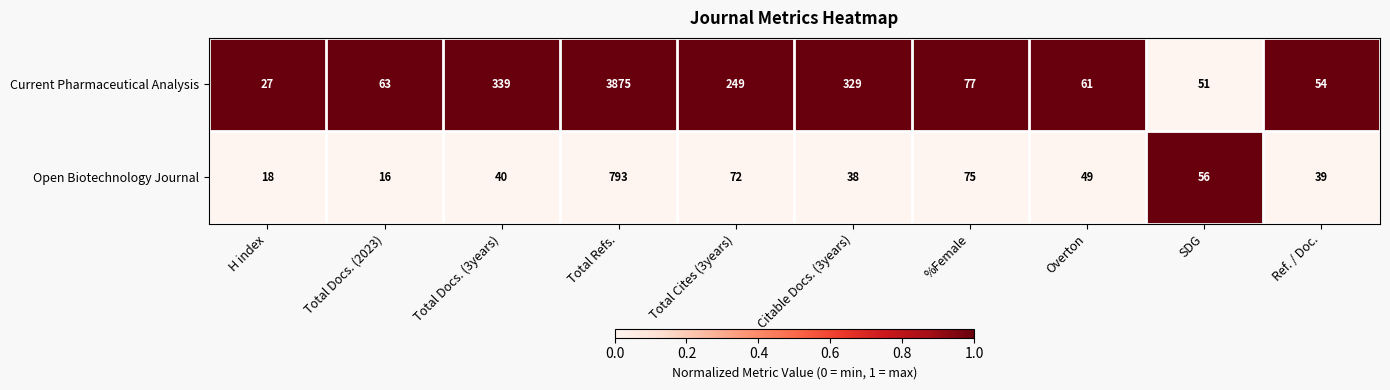

Reading right to left, extract all data points from this chart.

Current Pharmaceutical Analysis: Ref. / Doc.=54	SDG=51	Overton=61	%Female=77	Citable Docs. (3years)=329	Total Cites (3years)=249	Total Refs.=3875	Total Docs. (3years)=339	Total Docs. (2023)=63	H index=27
Open Biotechnology Journal: Ref. / Doc.=39	SDG=56	Overton=49	%Female=75	Citable Docs. (3years)=38	Total Cites (3years)=72	Total Refs.=793	Total Docs. (3years)=40	Total Docs. (2023)=16	H index=18